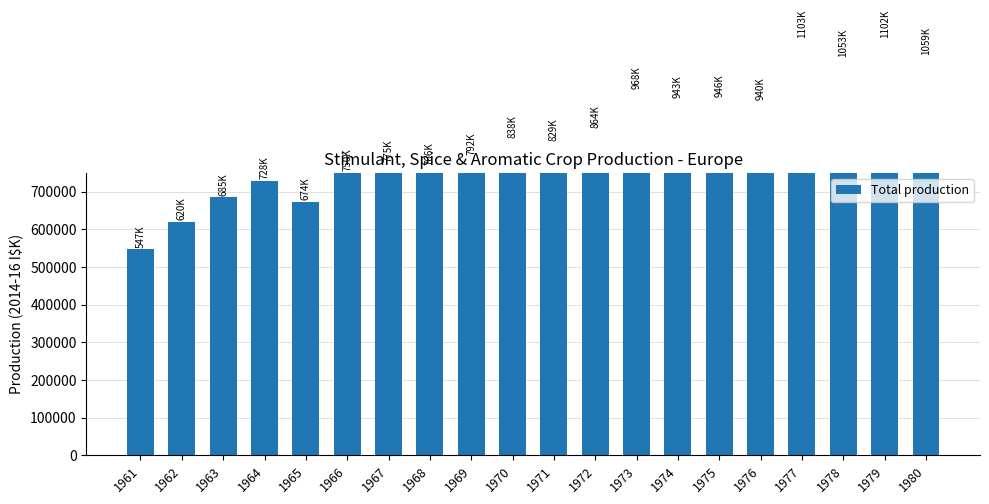

What is the smallest value displayed?

547184